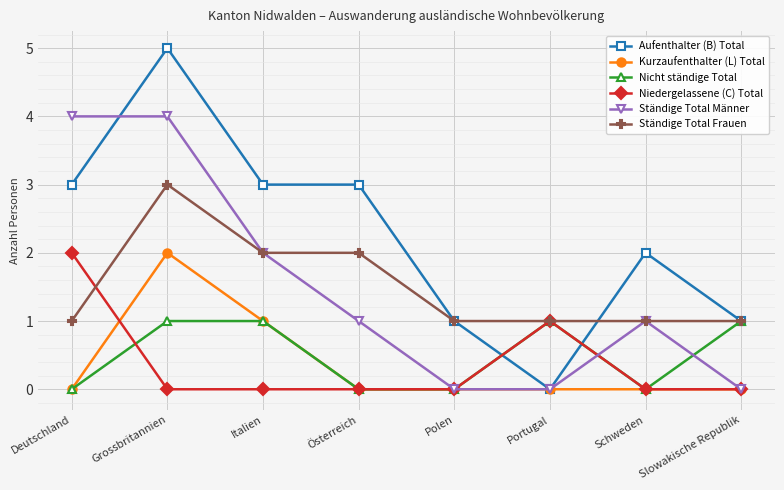

What is the greatest value displayed?

5